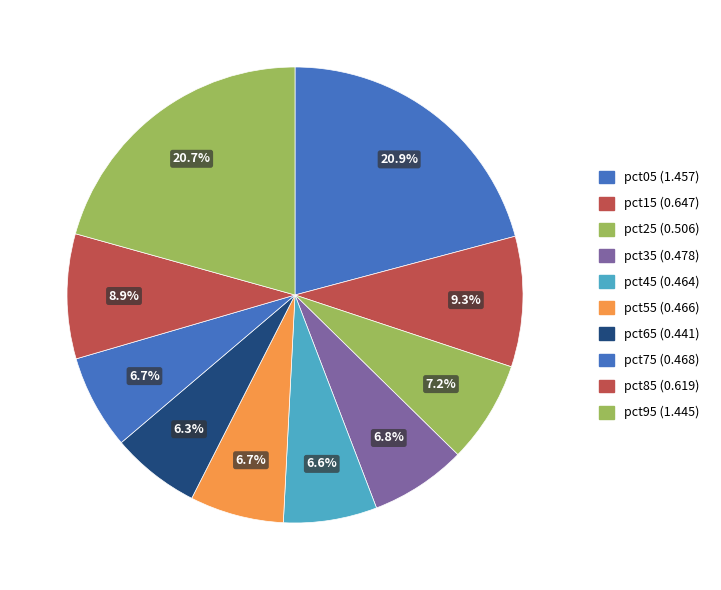

What is the change in value from pct15 to pct55?

-0.2